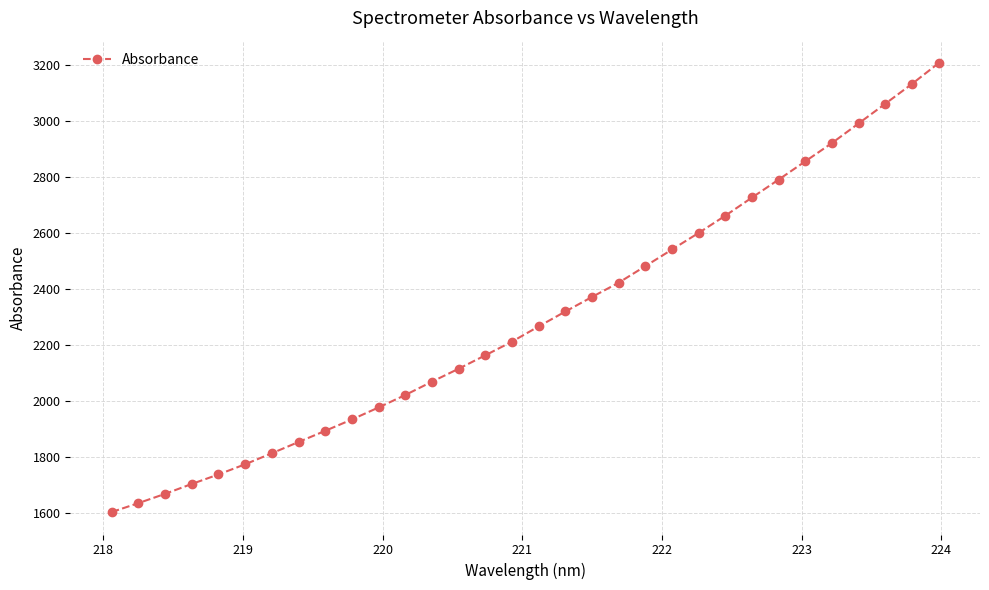

What is the average value?

2296.5